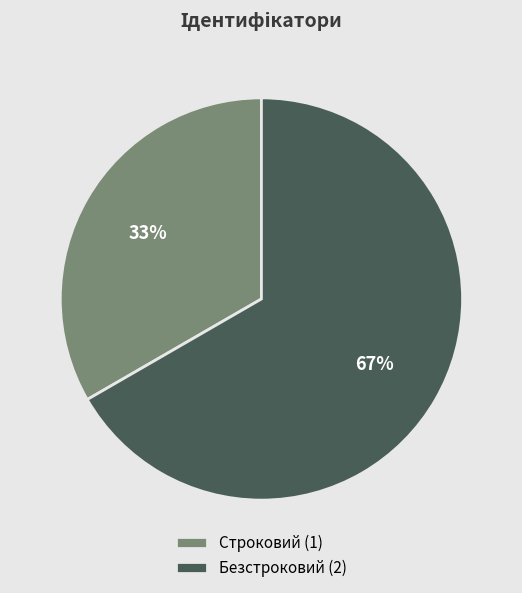

Which has a higher value, Строковий or Безстроковий?

Безстроковий